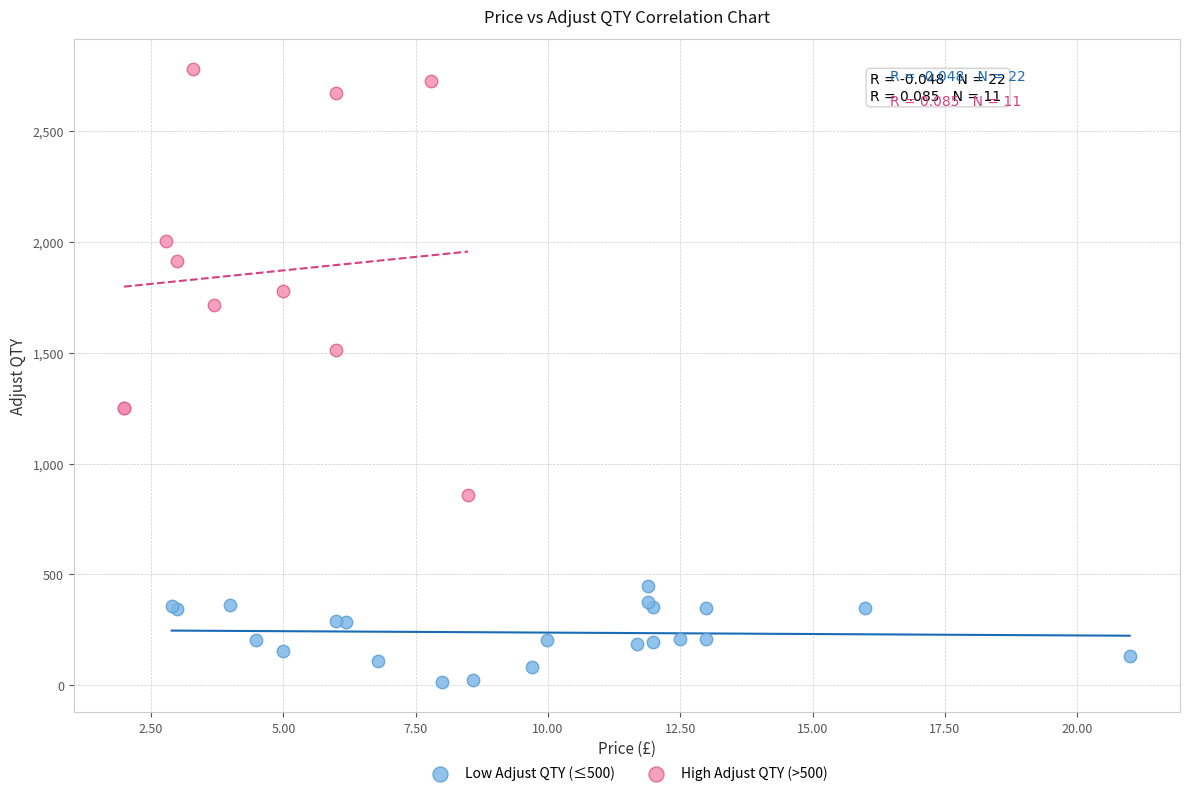

Which series reaches the maximum Y coordinate?

High Adjust QTY (>500)